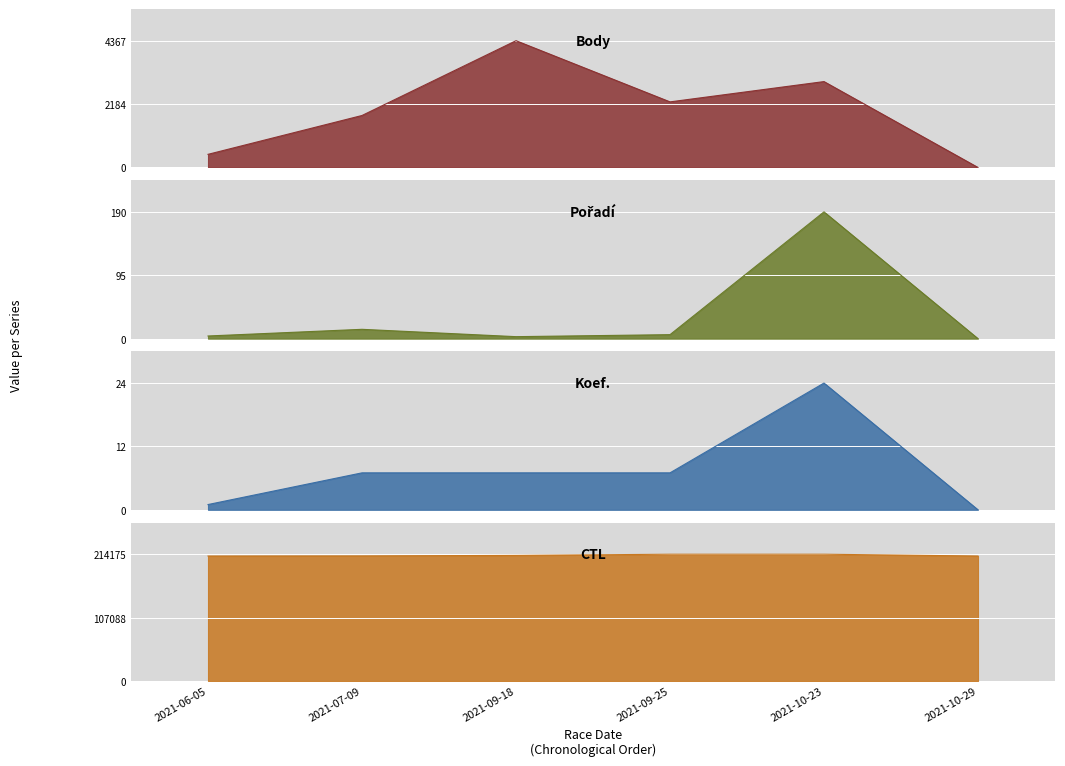

Which category has the lowest value in the Pořadí series?

2021-10-29